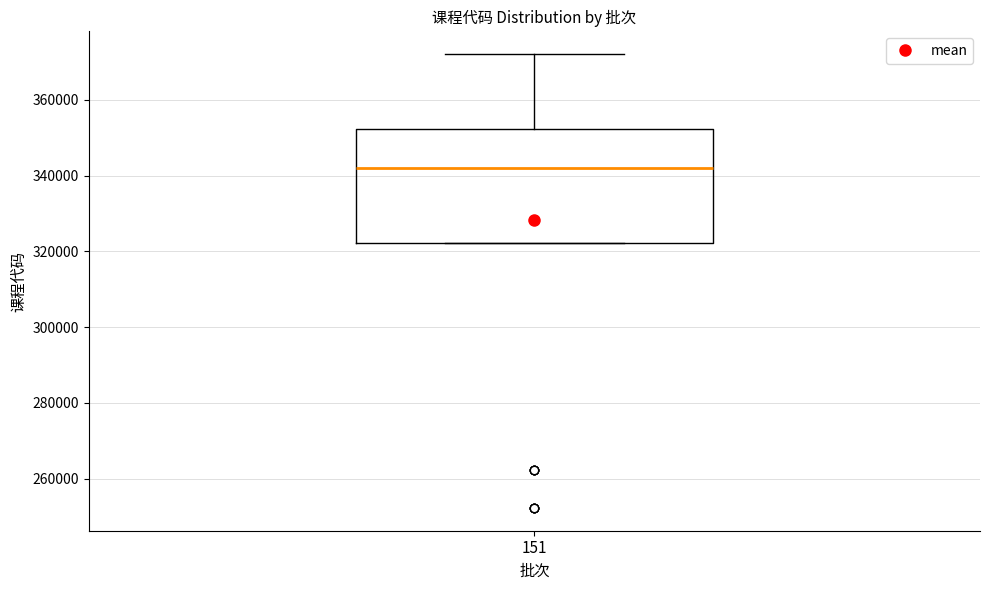

Read this box plot against the y-axis: the position of the median line, the range covered by the box, and the ends of both whiskers. The values are not printed on the chart, so give them approximately, as read against the axis.

median 342000, box 322000 to 352000, whiskers 322000 to 372000